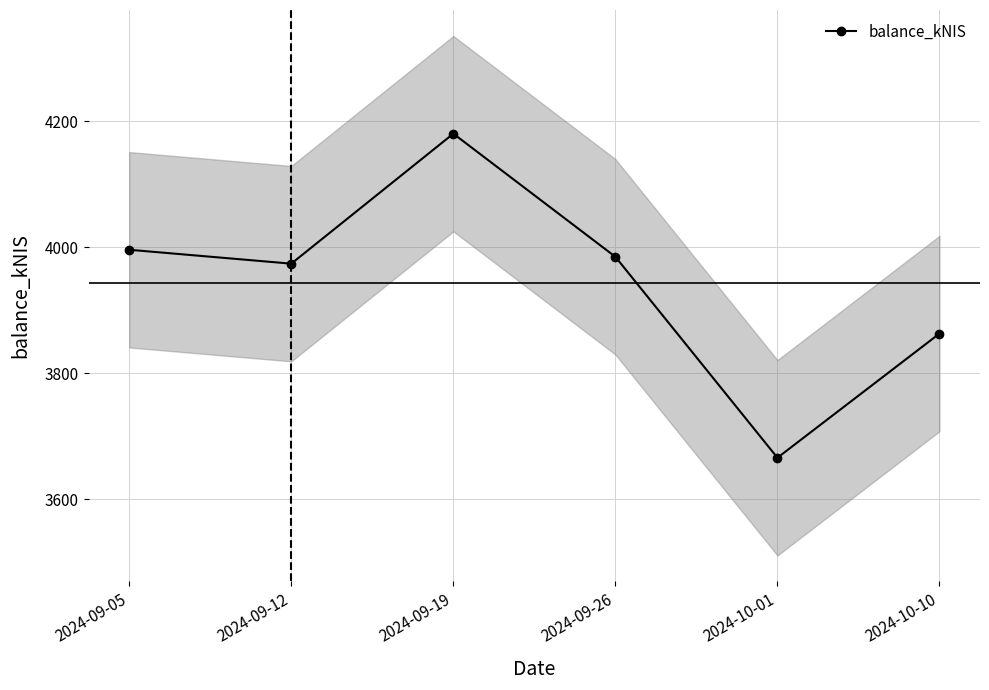

What is the minimum value shown in the chart?

3666.1